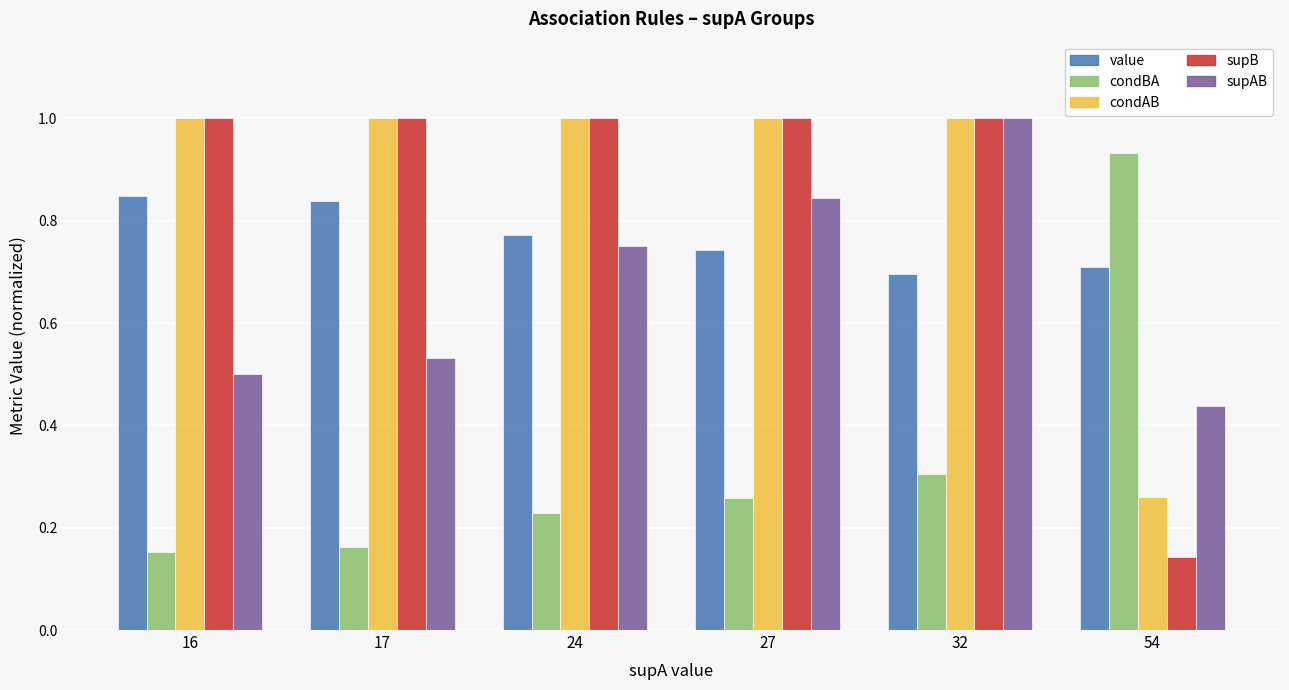

List the labels in order of condBA value, largest first.

54, 32, 27, 24, 17, 16